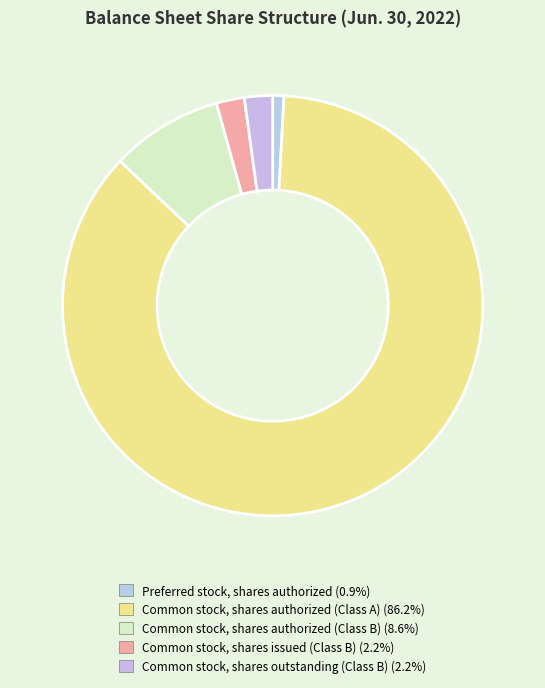

What is the ratio of the value at Common stock, shares outstanding (Class B) to the value at Common stock, shares authorized (Class B)?

0.3